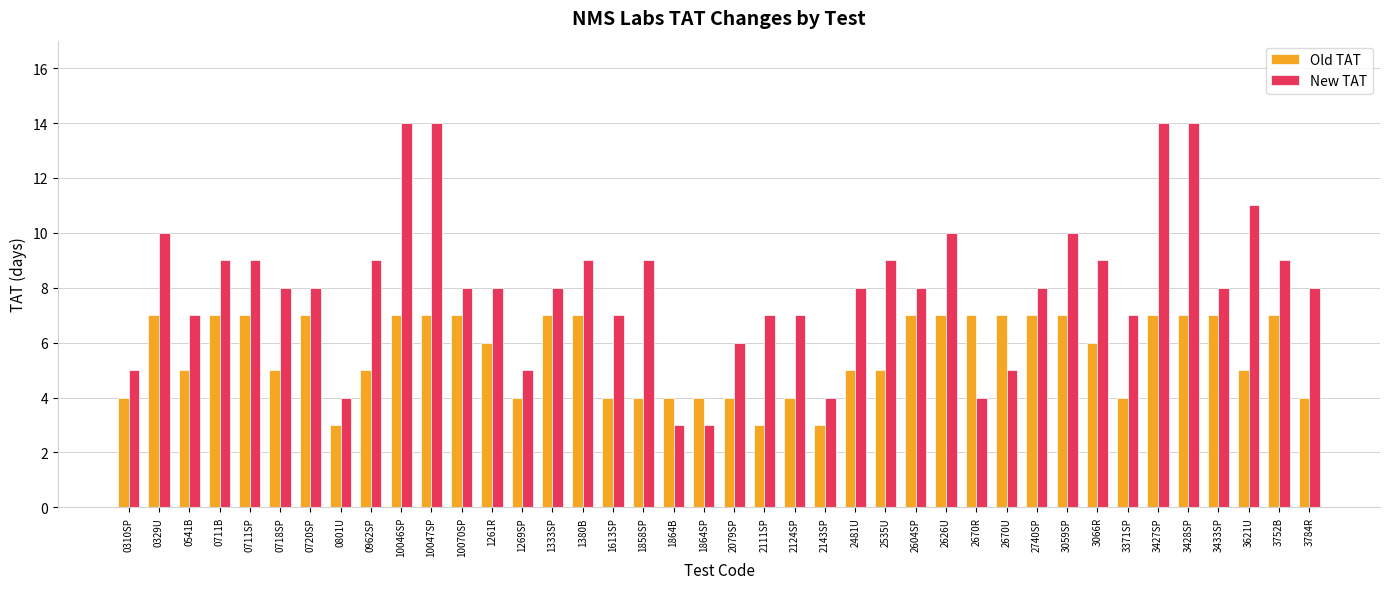

How many bars are there in each group?

2